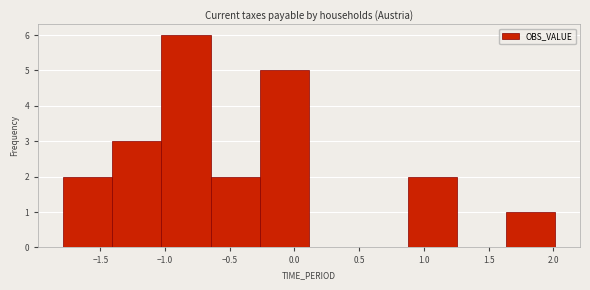

Reading left to right, list every bar in this chart as the range it spans on the x-axis followed by its height. Neither the bar edges nor the heights are printed on the chart, so give them approximately, as read against the axes.

-1.80 to -1.40: 2
-1.40 to -1.05: 3
-1.05 to -0.65: 6
-0.65 to -0.25: 2
-0.25 to 0.10: 5
0.10 to 0.50: 0
0.50 to 0.85: 0
0.85 to 1.25: 2
1.25 to 1.65: 0
1.65 to 2.00: 1